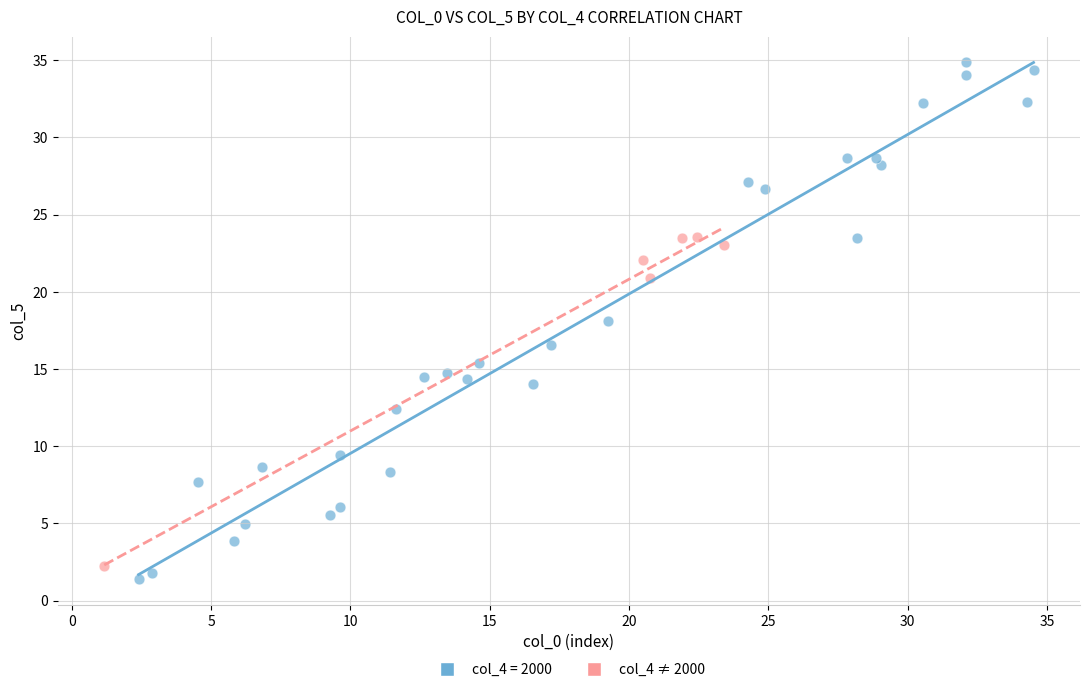

Which series has the largest Y range (max minus min)?

col_4 = 2000